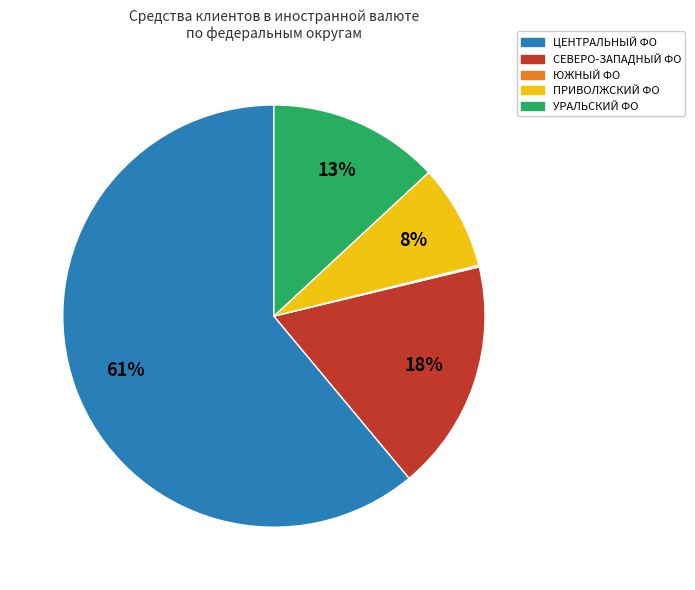

To the nearest percent, what is the difference between the largest and smallest slice percentages?

61%